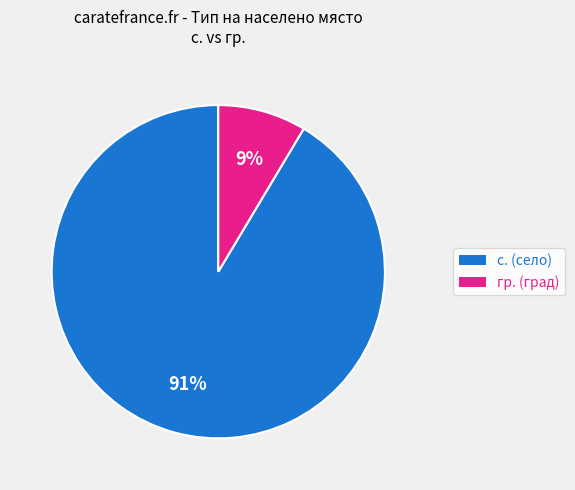

Between с. and гр., which is larger?

с.